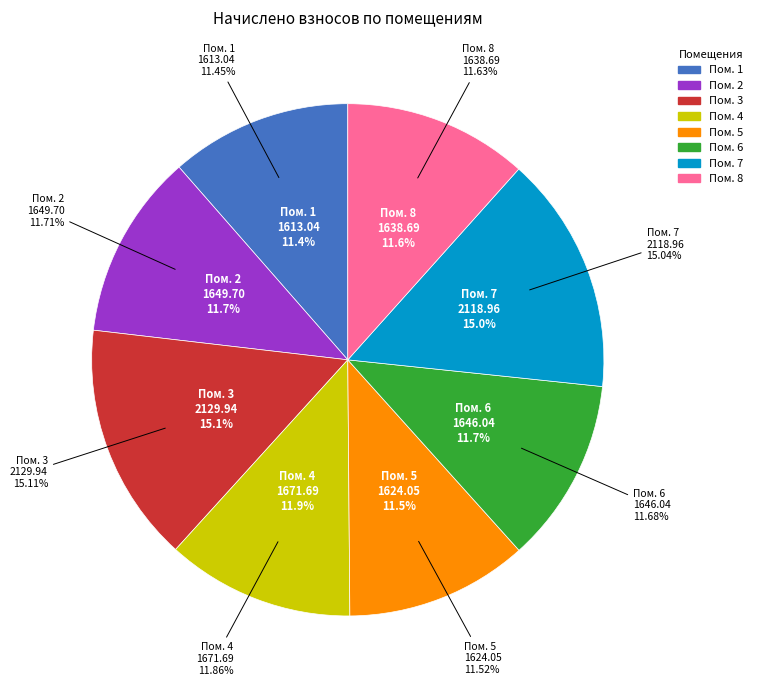

Rank the categories by value from lowest to highest.

1, 5, 8, 6, 2, 4, 7, 3